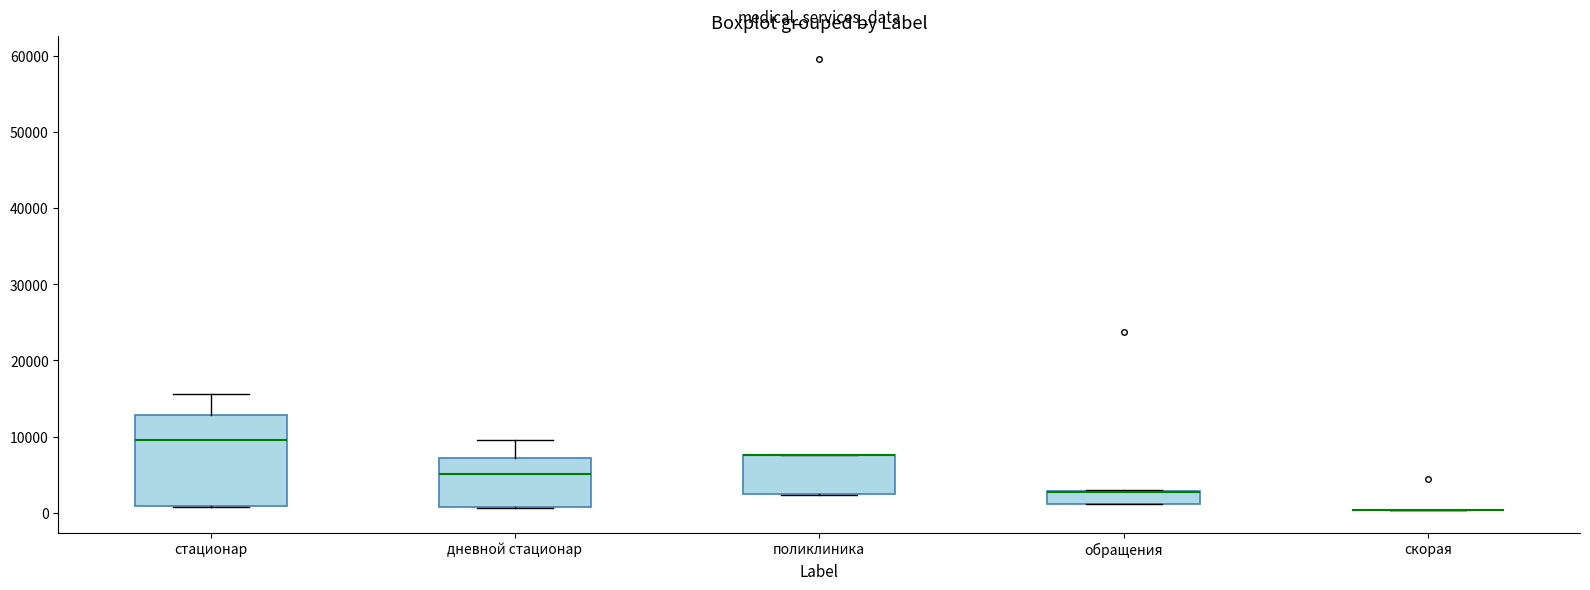

Where is the lower edge of the box for дневной стационар on the y-axis? The values are not printed on the chart, so give them approximately, as read against the axis.

1000